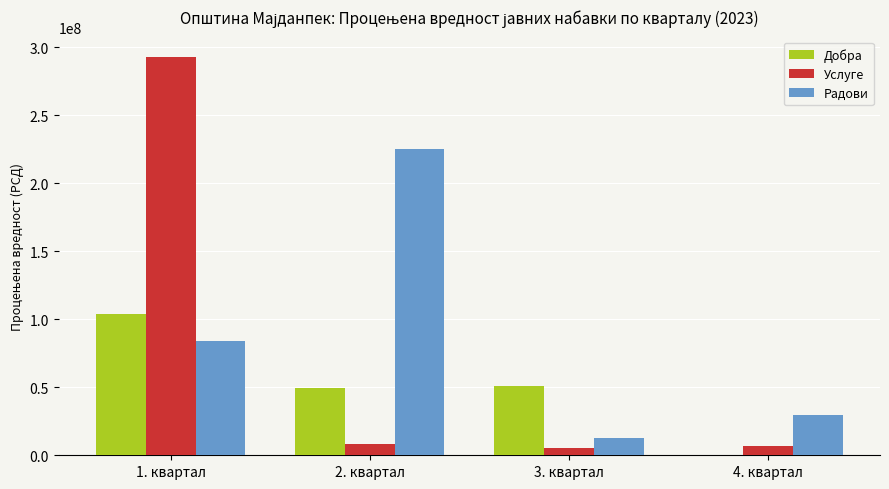

The value of Услуге at 2. квартал is 7950000. True or false?

True